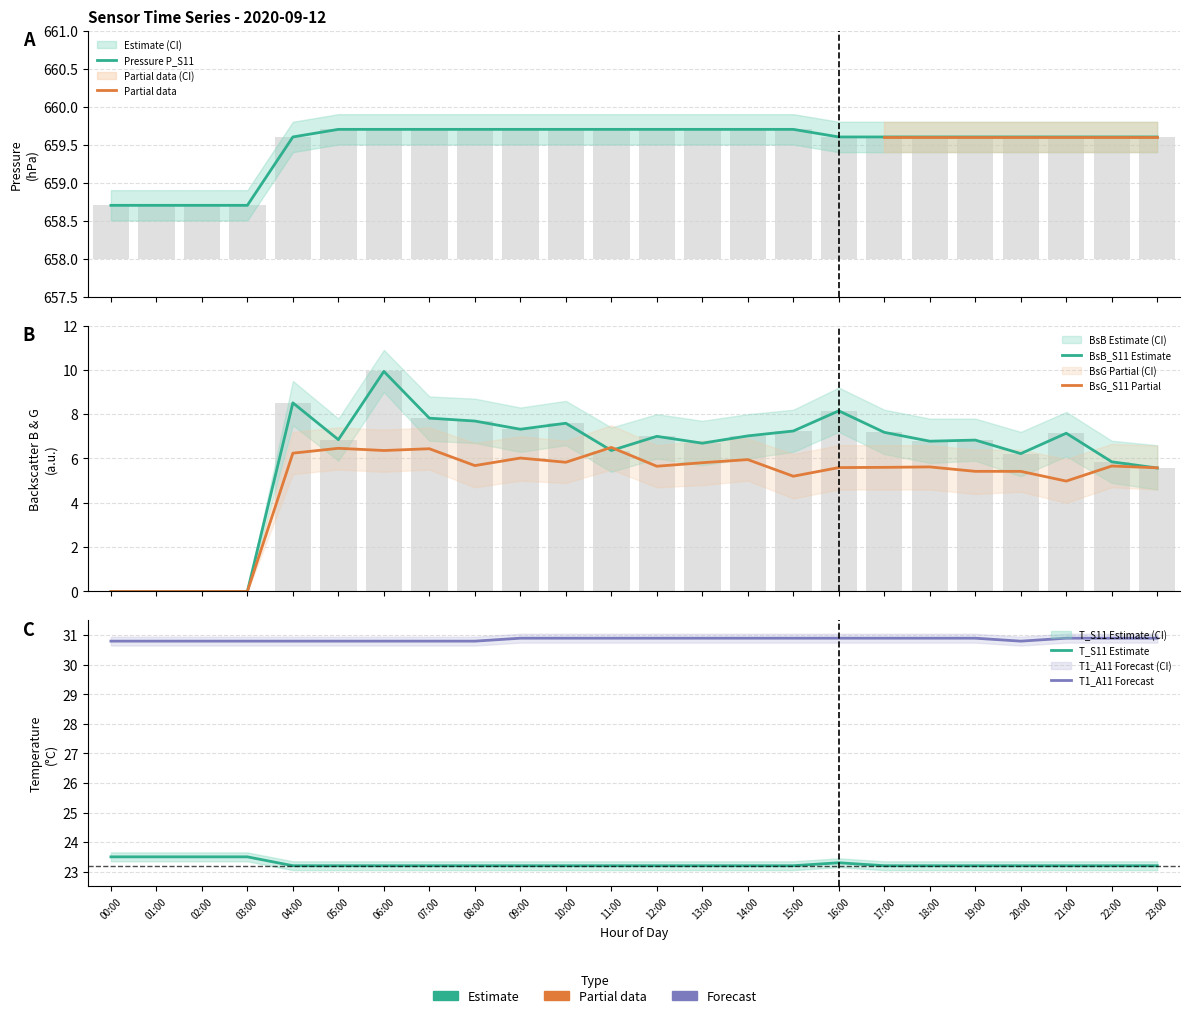

True or false: BsR_S11 has a value of 998.5 at 16:00.

False